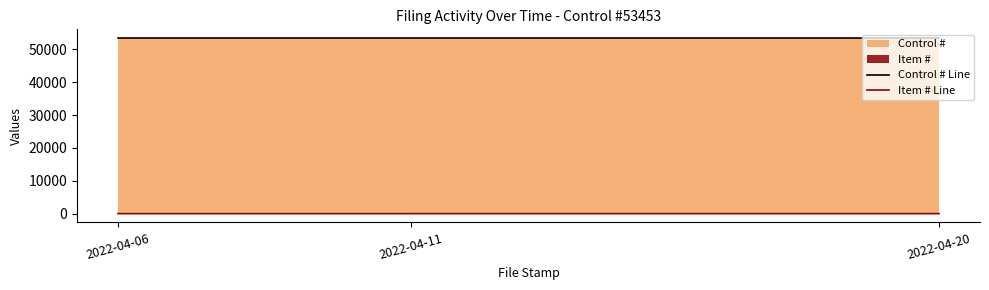

What is the value of the Control # Line point at the 1st from the left?

53453